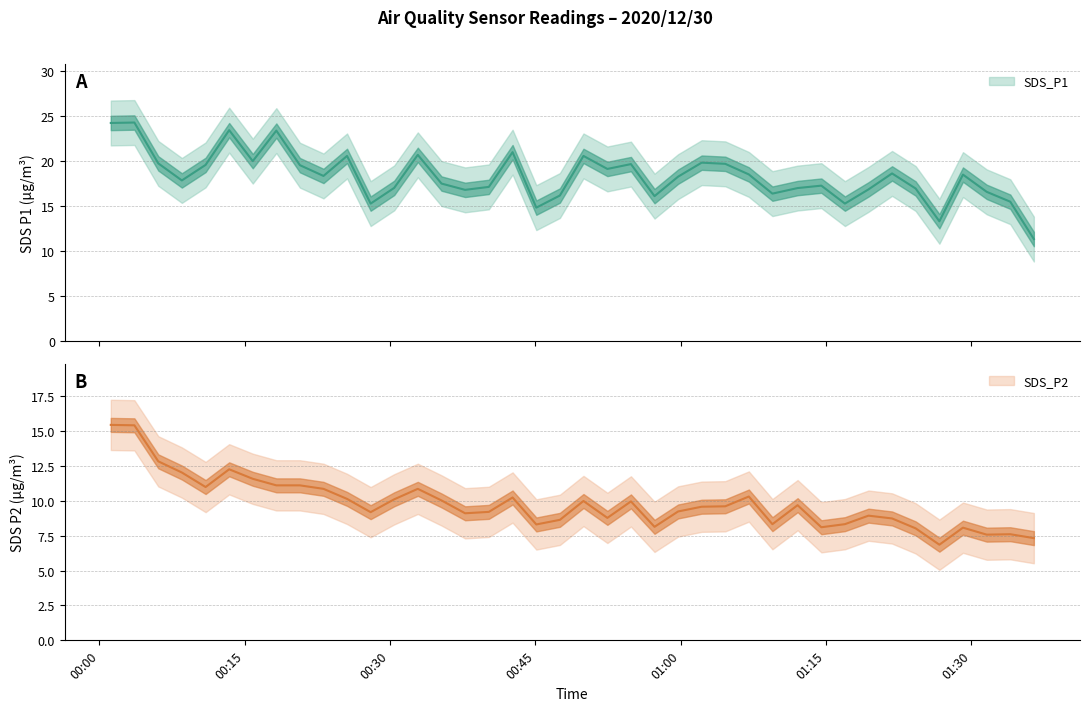

Where is the first local maximum for SDS_P2?

2020/12/30 00:13:24